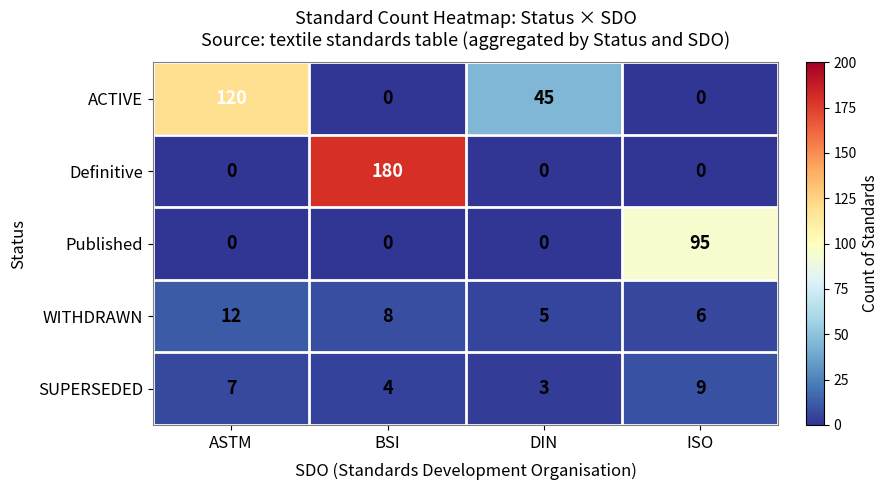

Which series has the largest total across all categories?

Definitive